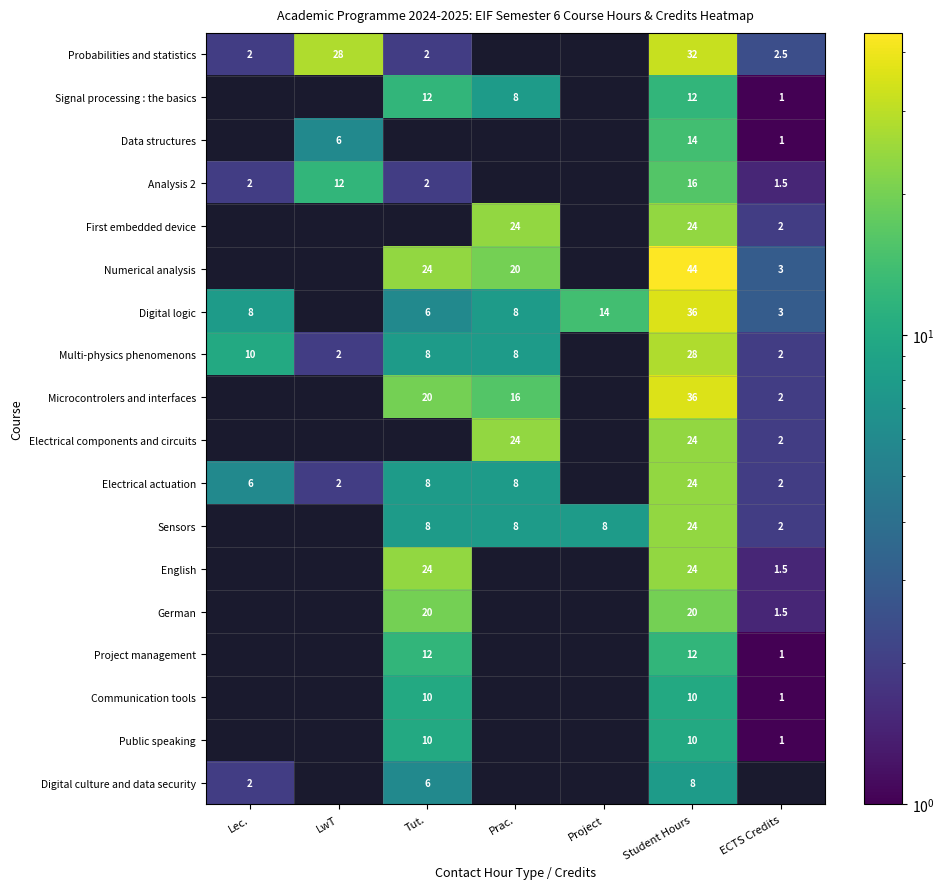

Is the value of Analysis 2 at Lec. greater than the value of Digital logic at Lec.?

No